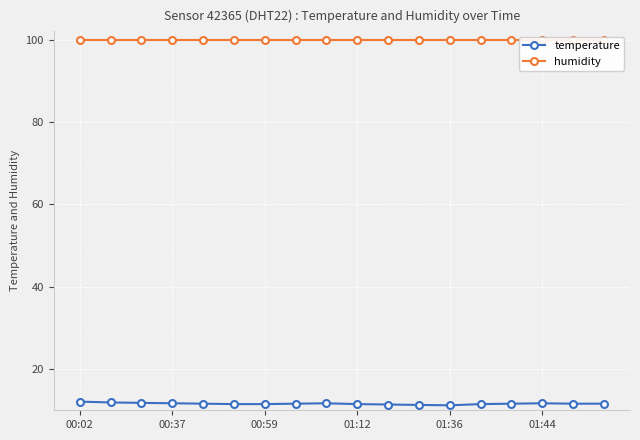

Which series has the largest total across all categories?

humidity